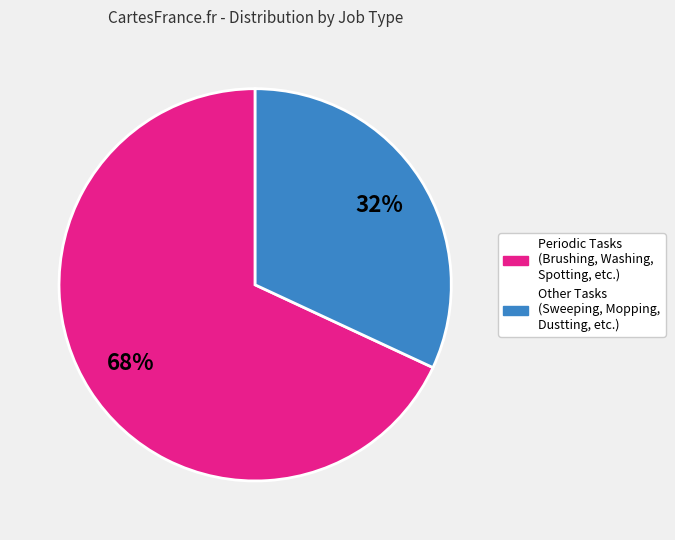

Count the number of slices in the pie.

2